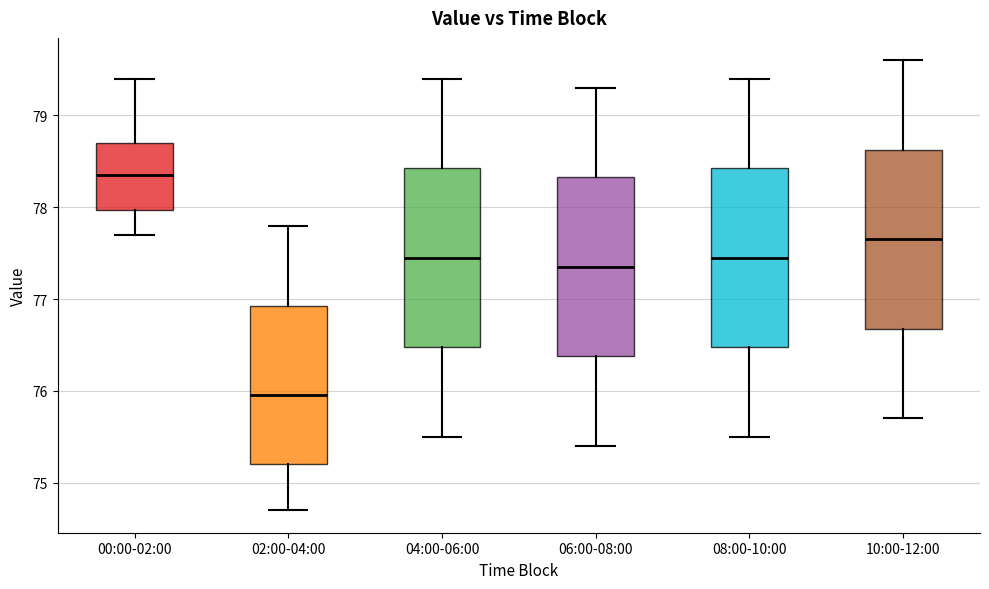

Where does the median line of the box for 00:00-02:00 sit on the y-axis? The values are not printed on the chart, so give them approximately, as read against the axis.

78.4